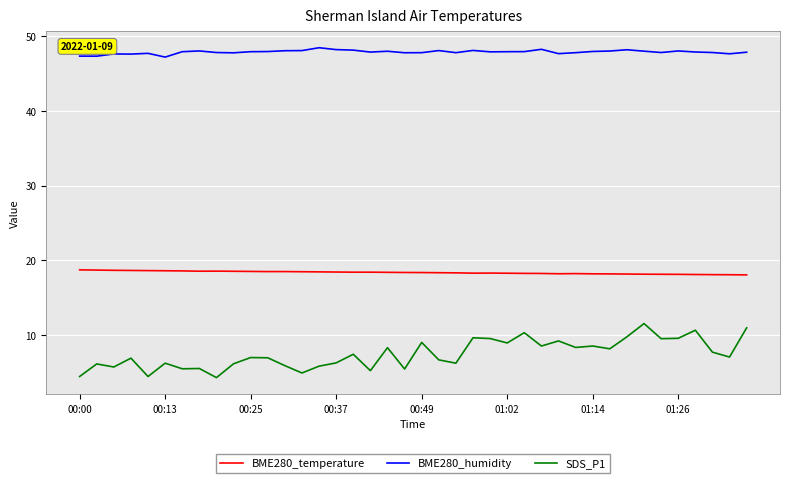

What is the difference between the maximum and minimum values in the SDS_P1 series?

7.2